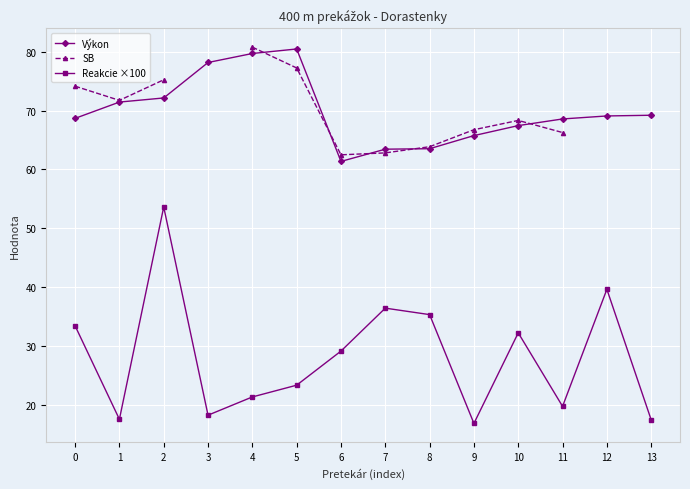

How many data points does each series have?

14